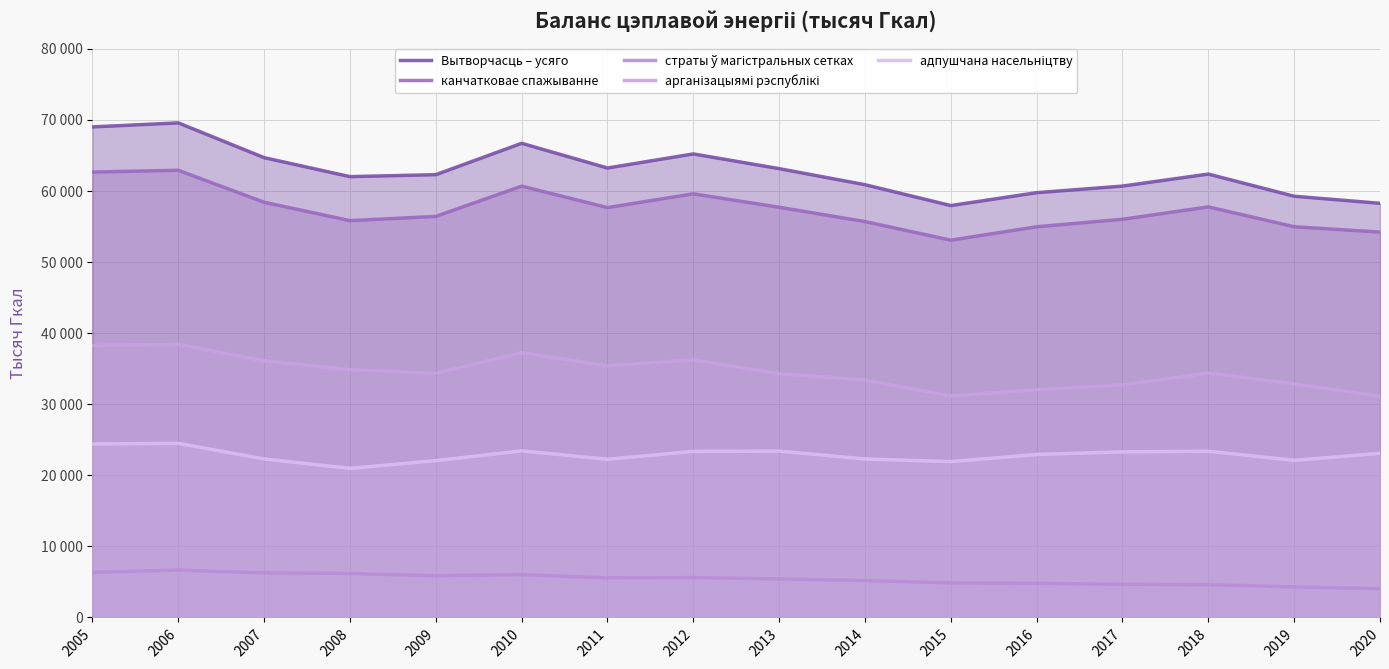

What is the highest value of the адпушчана насельніцтву series?

24496